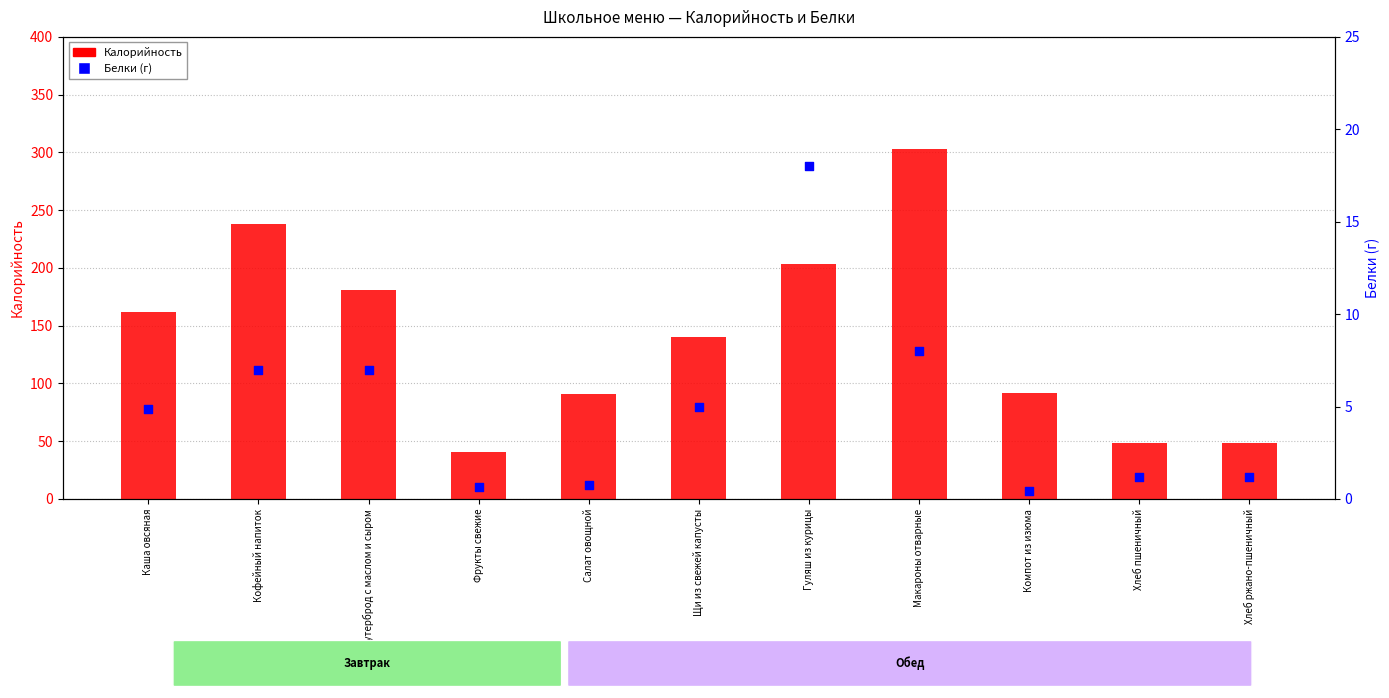

Which series reaches the minimum Y coordinate?

Белки (г)